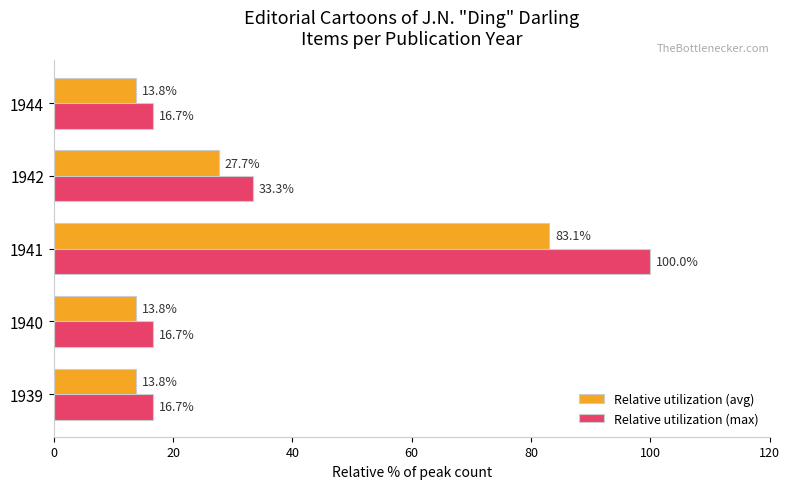

Rank the series at 1942 from highest to lowest value.

Relative utilization (max), Relative utilization (avg)